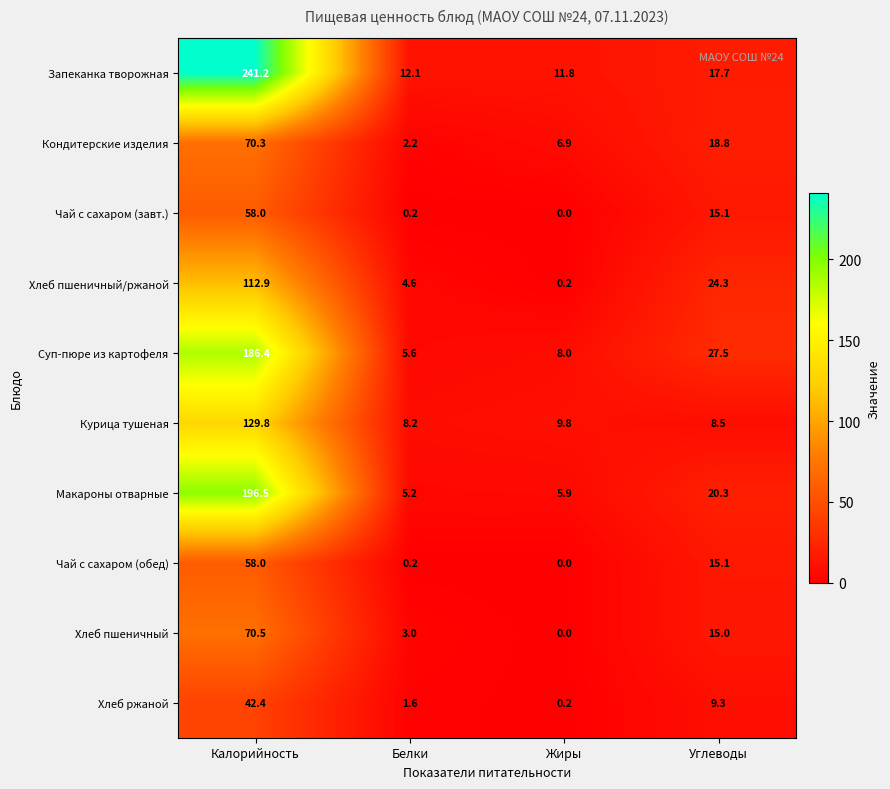

List the labels in order of Чай с сахаром (завт.) value, smallest first.

Жиры, Белки, Углеводы, Калорийность